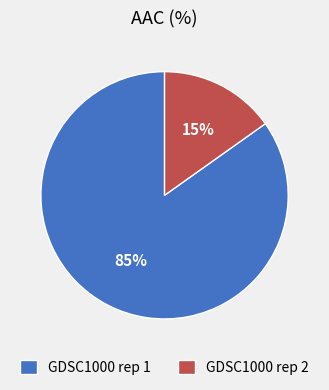

Which category accounts for the majority?

GDSC1000 rep 1